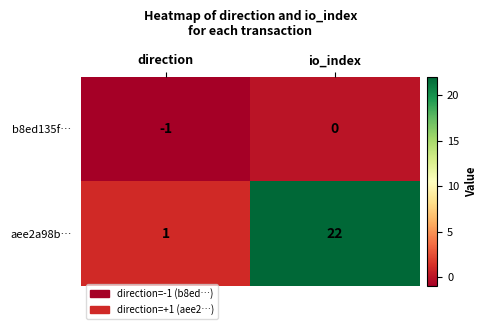

True or false: aee2a98b… has a value of 1 at direction.

True